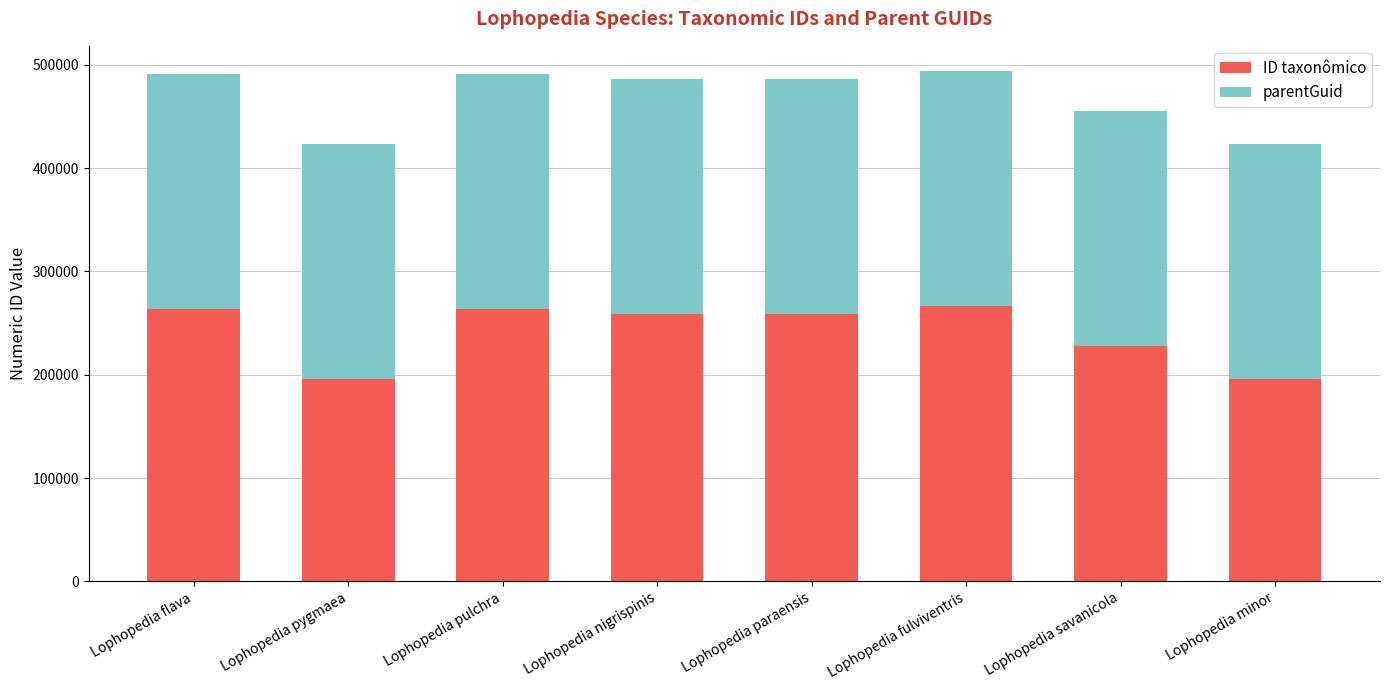

What is the total value across all series at Lophopedia minor?

423307